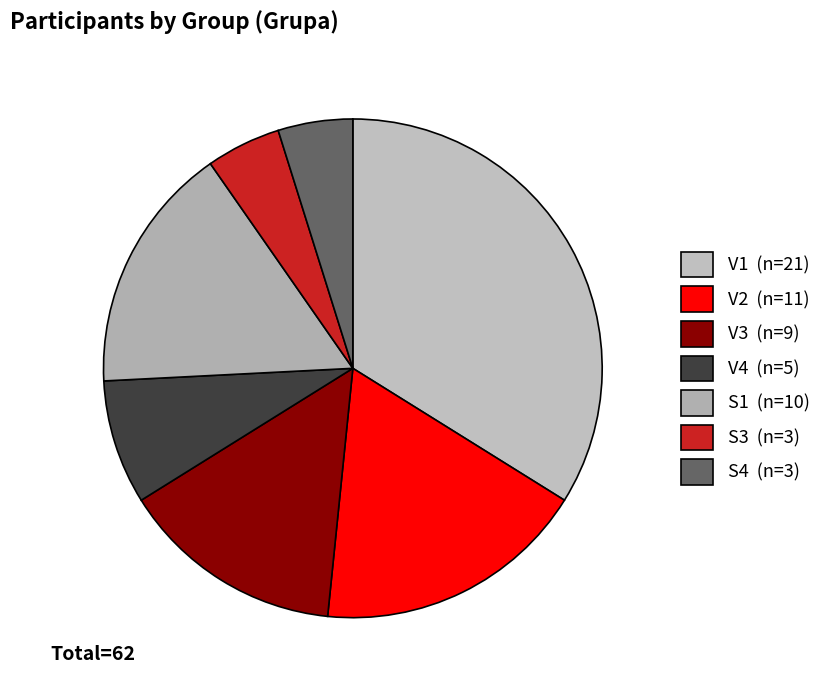

Which category has the smallest portion of the pie?

S3